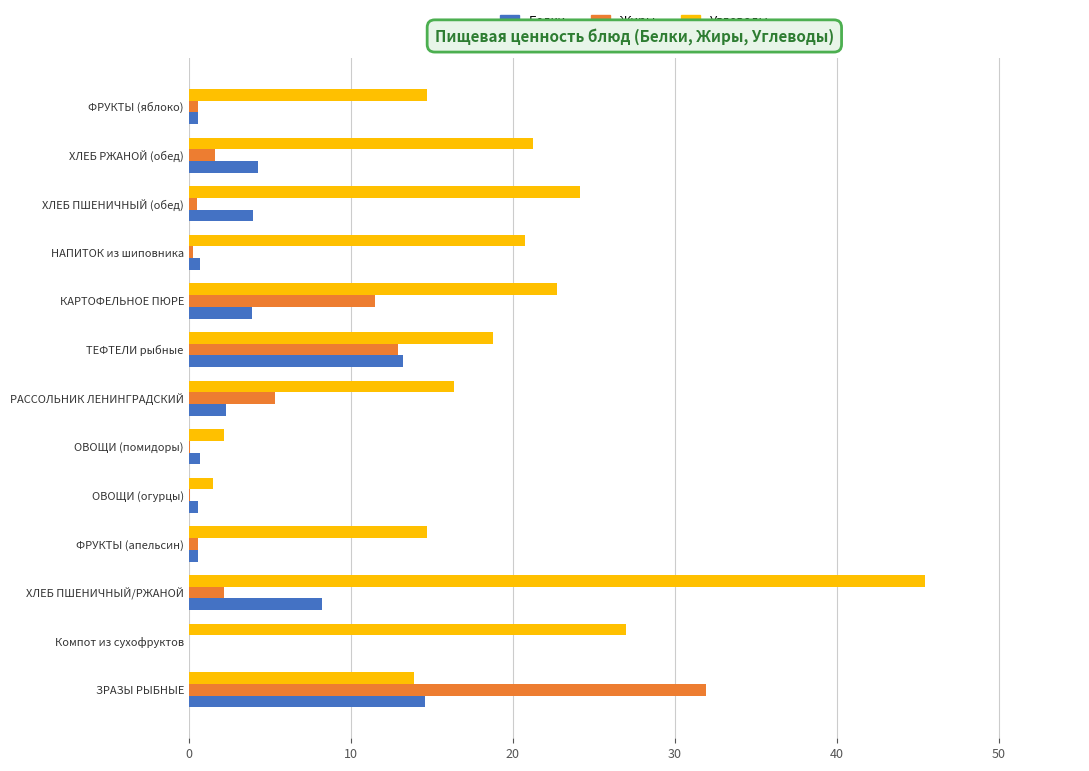

What is the sum of all Углеводы values?

243.5